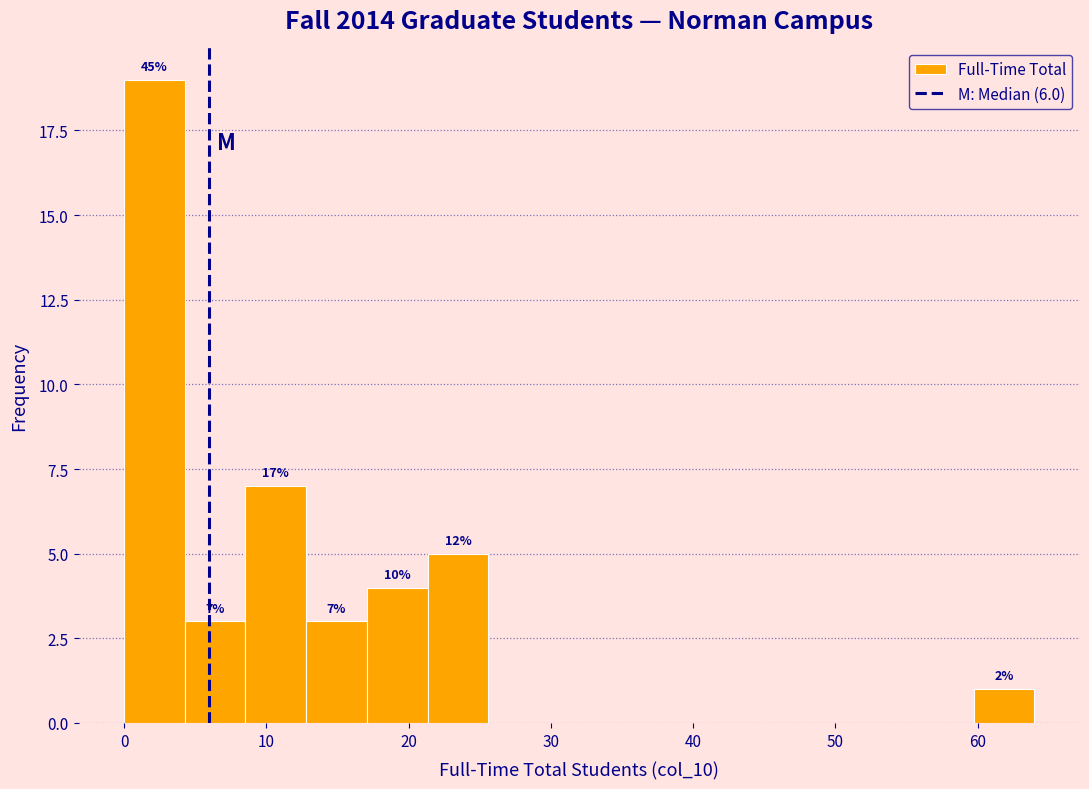

Which range on the x-axis has the tallest bar?

0 to 4